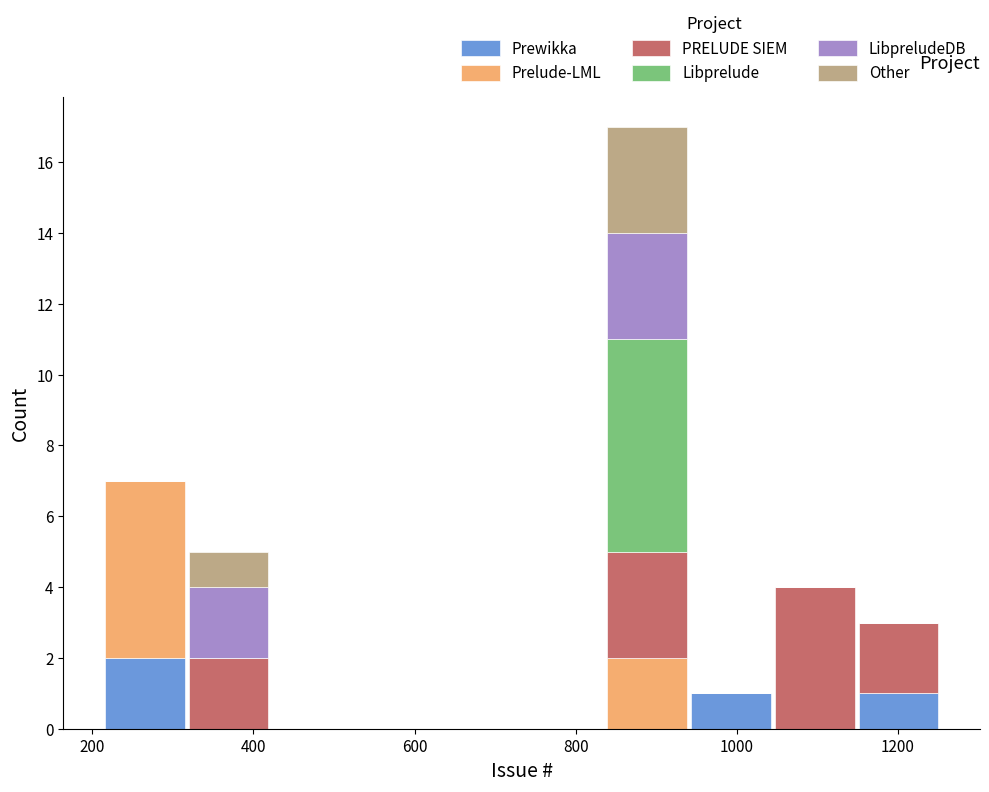

Reading left to right, transcribe this chart: for each stacked bar, give the range it covers on the x-axis and its total height. Neither the bar edges nor the heights are printed on the chart, so give them approximately, as read against the axes.

220 to 320: 7
320 to 420: 5
420 to 520: 0
520 to 620: 0
620 to 740: 0
740 to 840: 0
840 to 940: 17
940 to 1040: 1
1040 to 1140: 4
1140 to 1260: 3